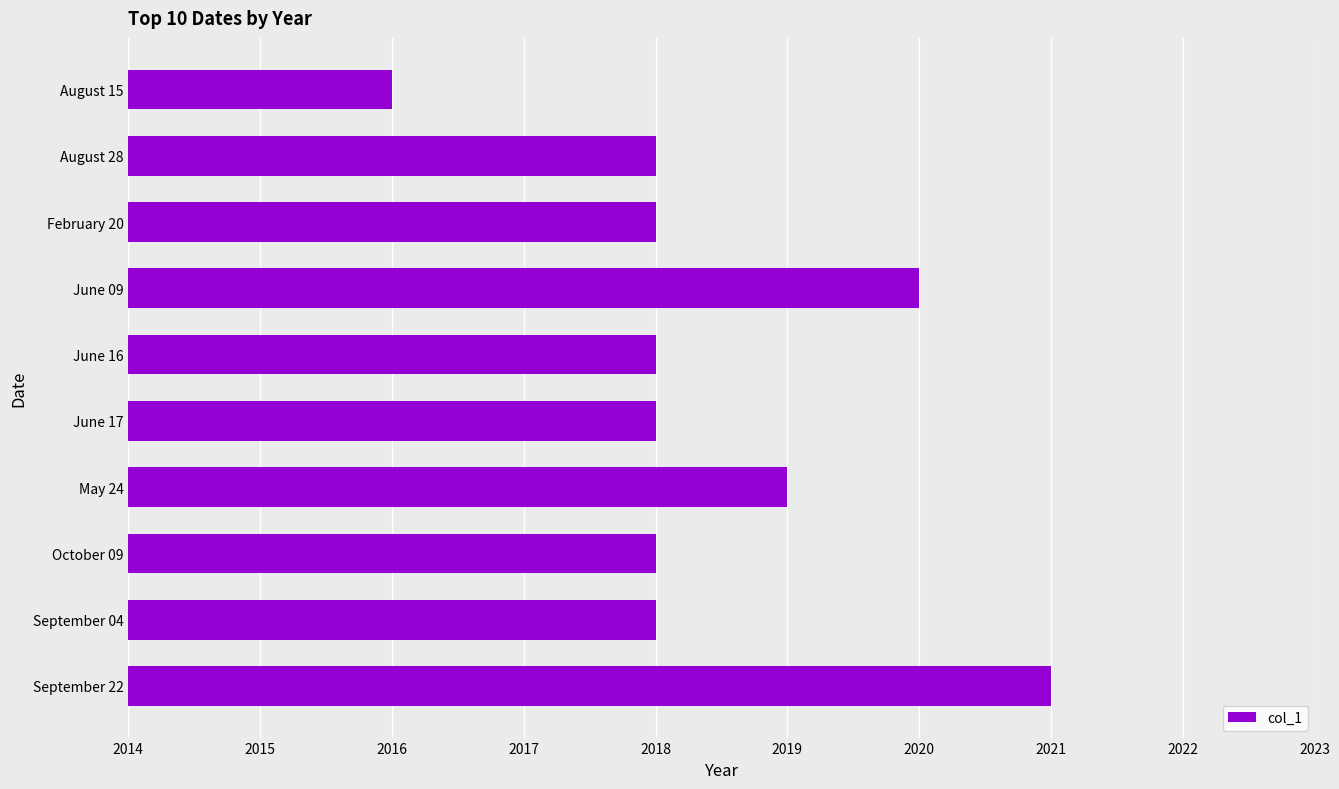

How many data points does each series have?

10